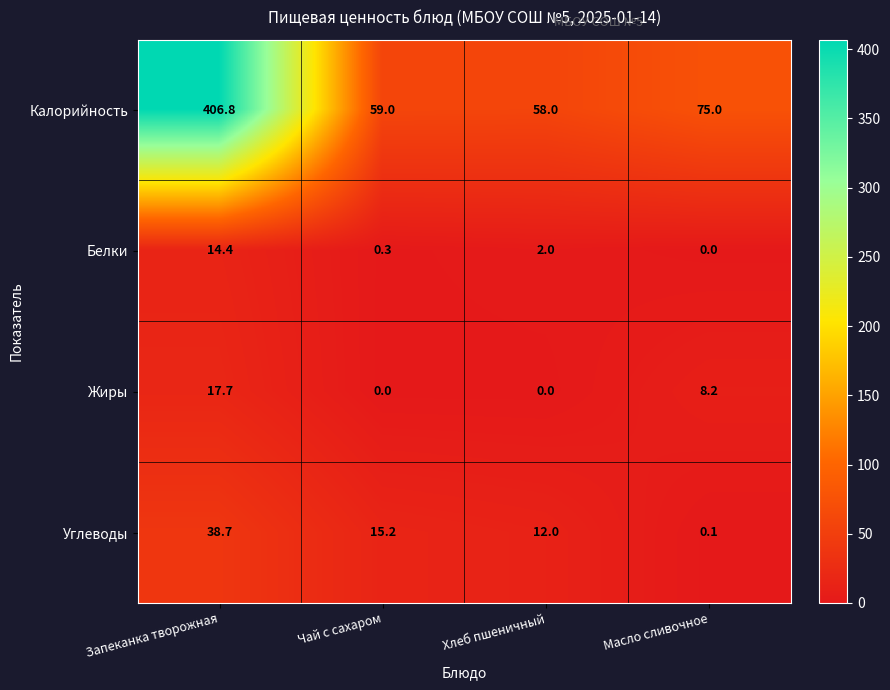

Reading left to right, extract all data points from this chart.

Калорийность: 406.8	59.0	58.0	75.0
Белки: 14.4	0.3	2.0	0.0
Жиры: 17.7	0.0	0.0	8.2
Углеводы: 38.7	15.2	12.0	0.1